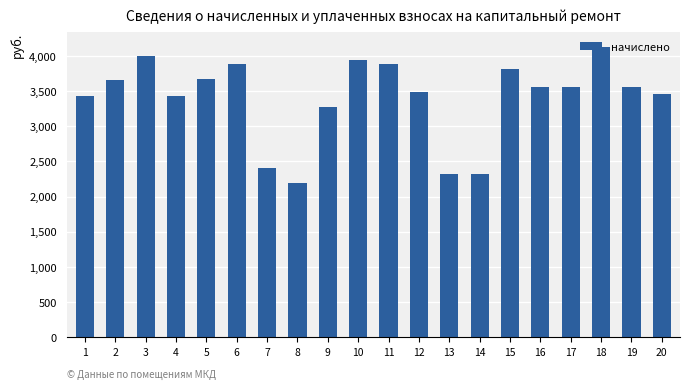

At which label is the value closest to 3164?

9